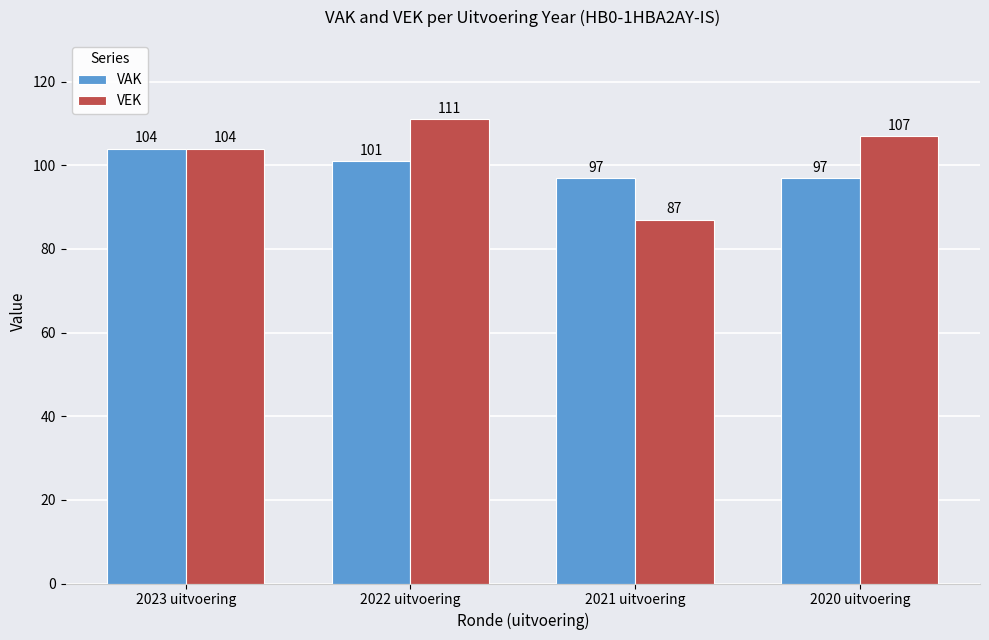

Reading left to right, extract all data points from this chart.

VAK: 2023 uitvoering=104	2022 uitvoering=101	2021 uitvoering=97	2020 uitvoering=97
VEK: 2023 uitvoering=104	2022 uitvoering=111	2021 uitvoering=87	2020 uitvoering=107